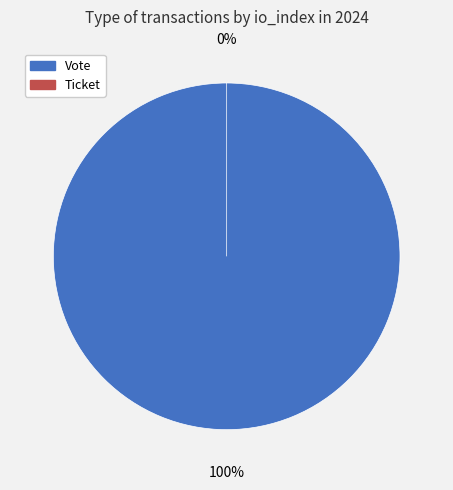

Does Ticket represent more than half of the total?

No